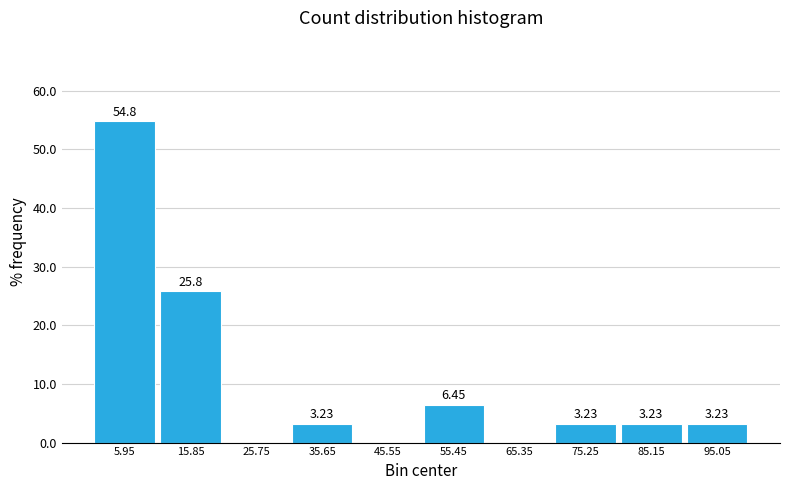

Over which range of the x-axis is the bar tallest?

1.0 to 10.9